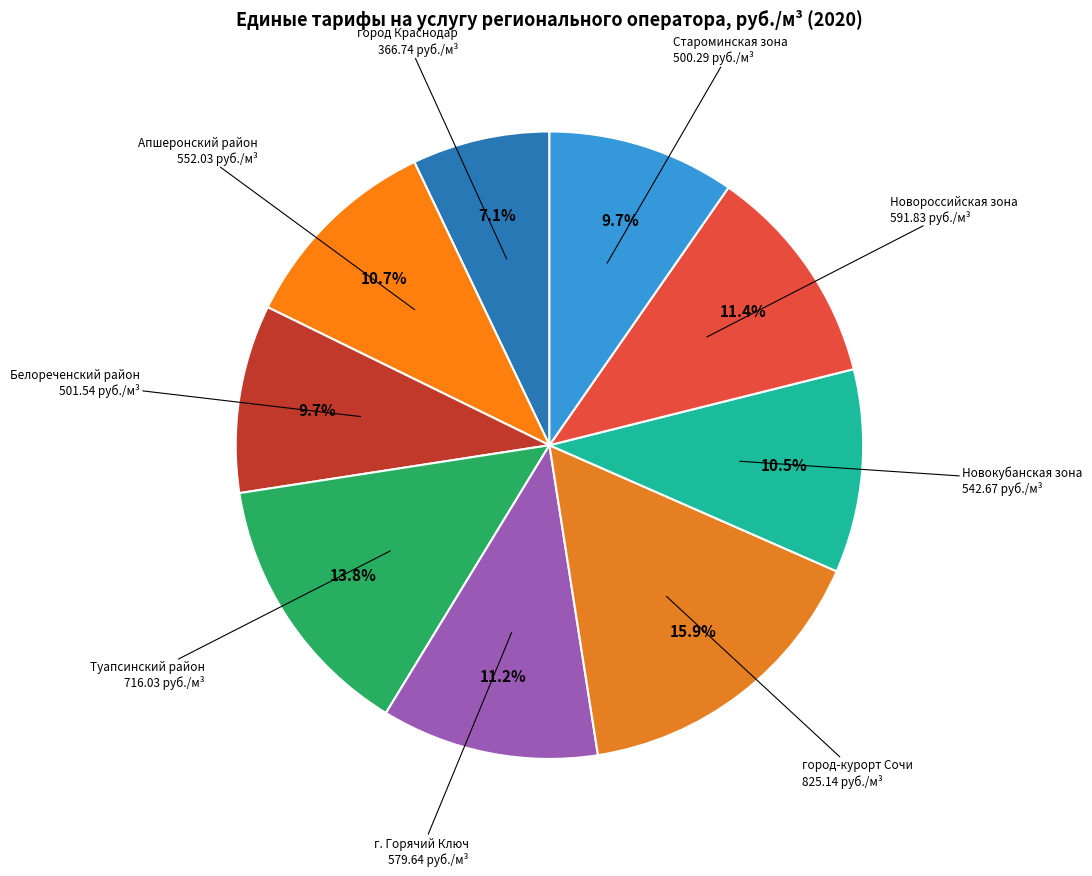

How many slices are in this pie chart?

9